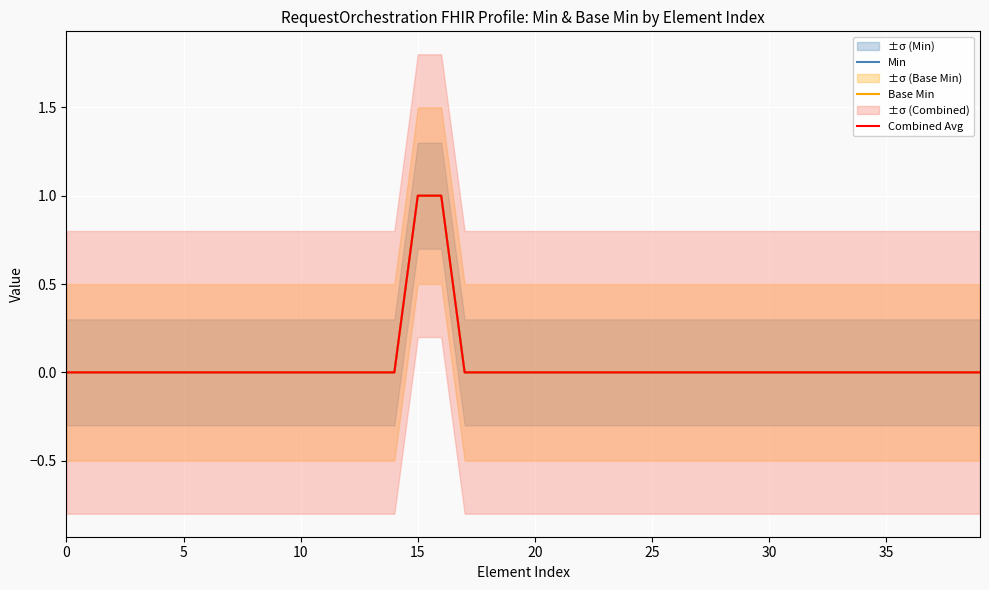

At how many categories does at least one series exceed 0?

2